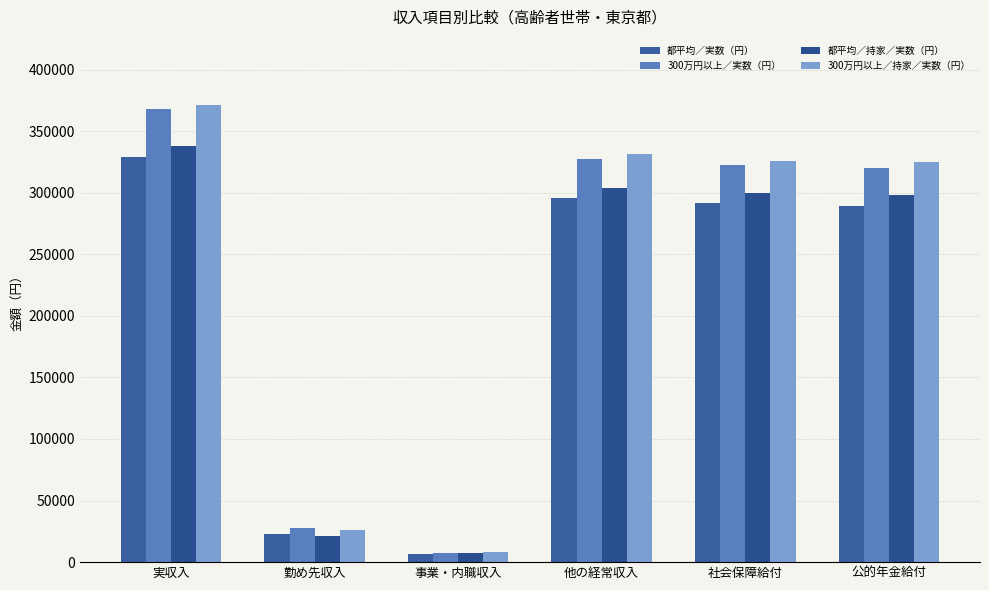

What is the difference between the second highest and minimum values in the 都平均／実数（円） series?

289151